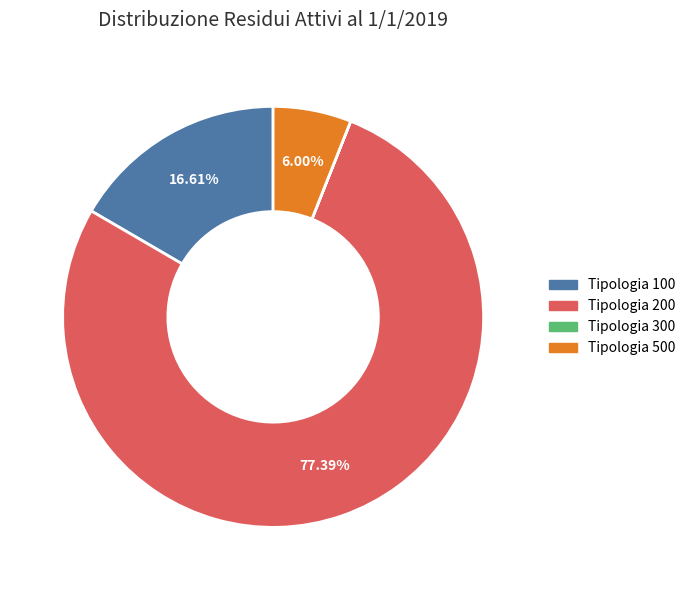

True or false: Tipologia 500 accounts for 15% of the total.

False